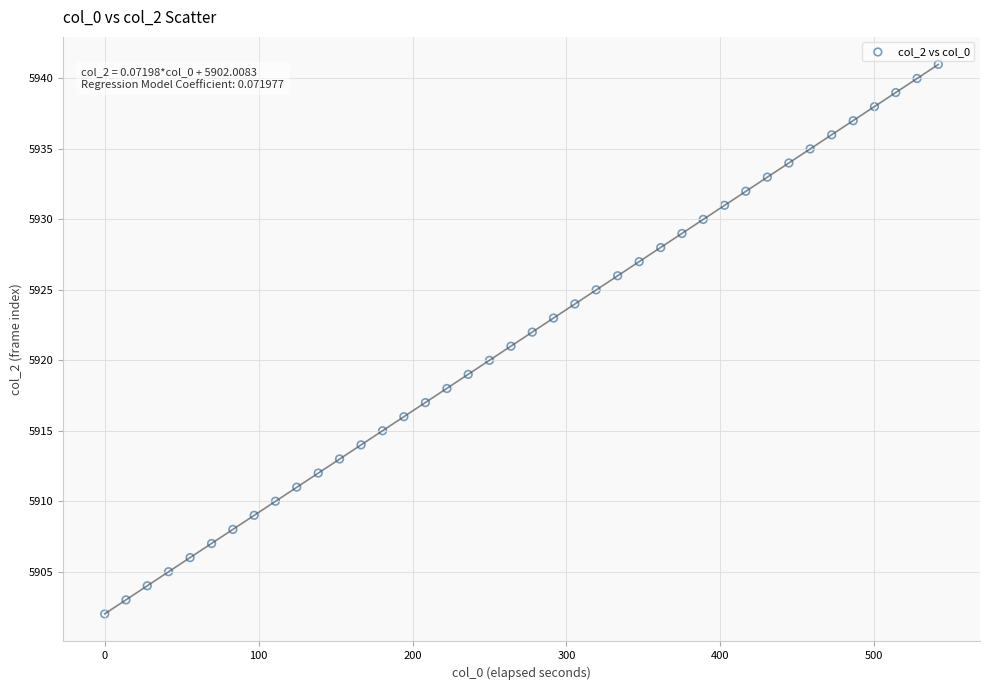

What is the range of Y values (max minus min)?

39